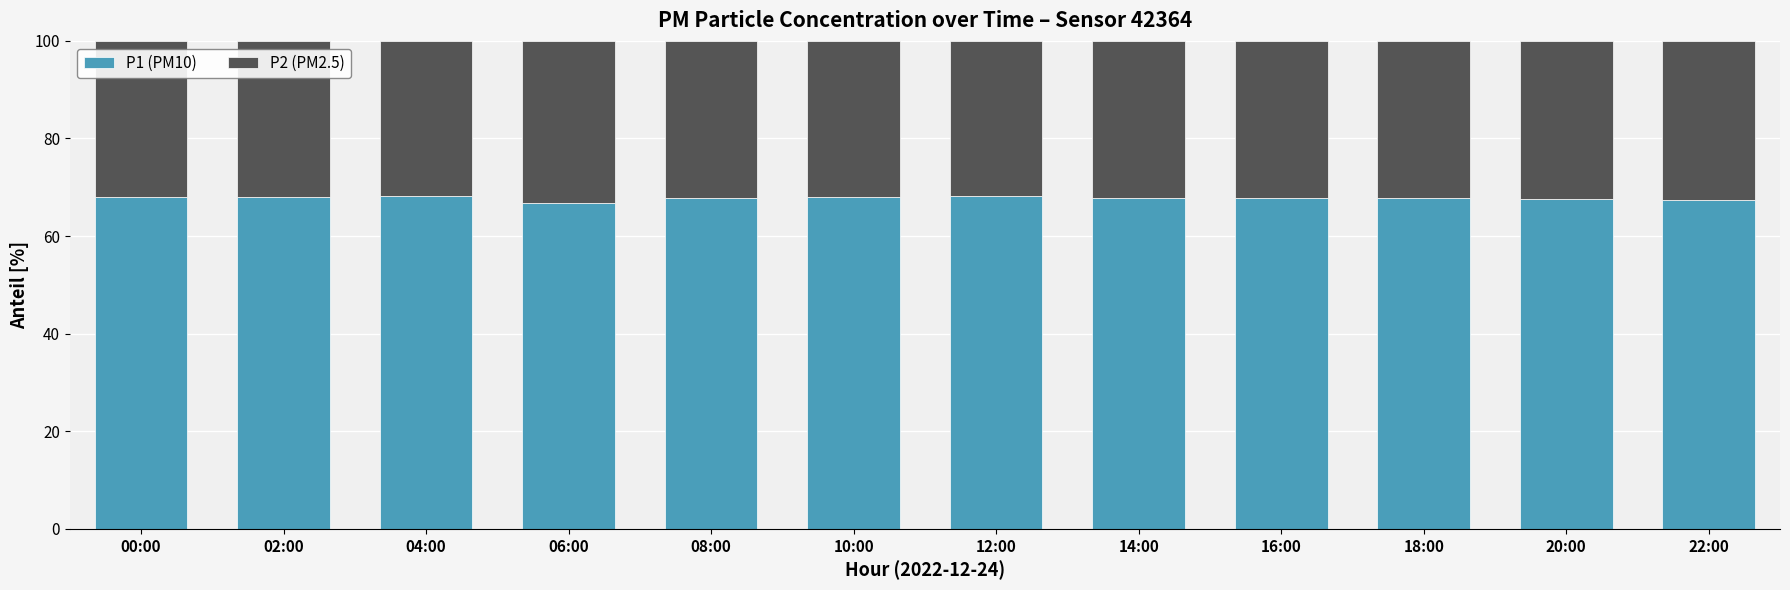

How many data points does each series have?

12